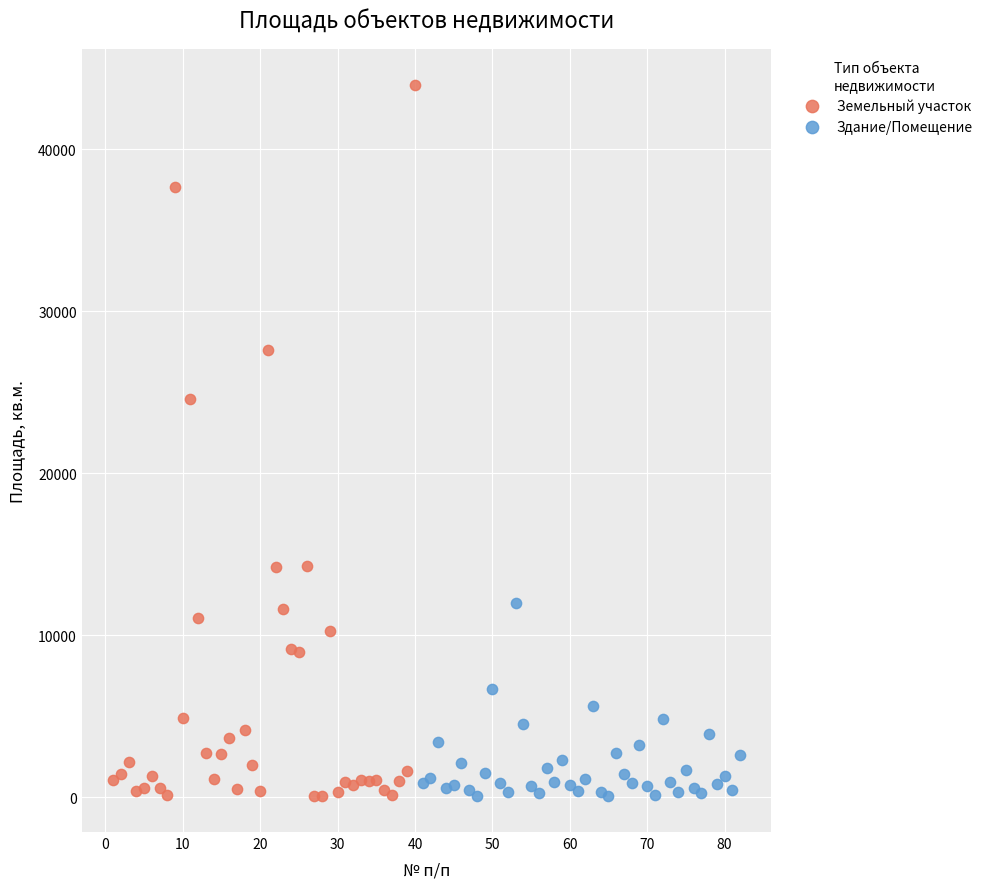

Which series reaches the maximum Y coordinate?

Земельный участок